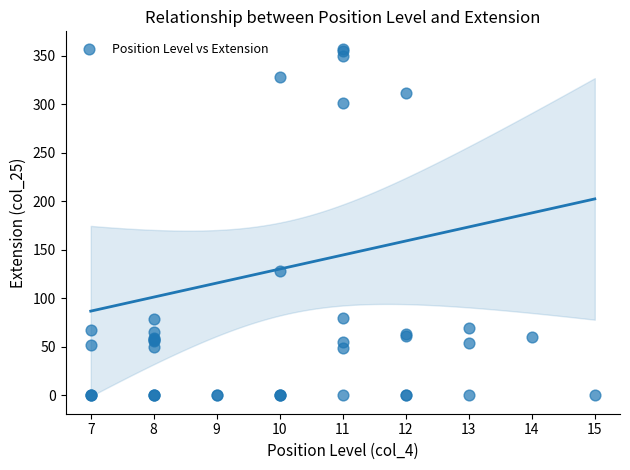

What Y value in the scatter plot is closest to 178?

128